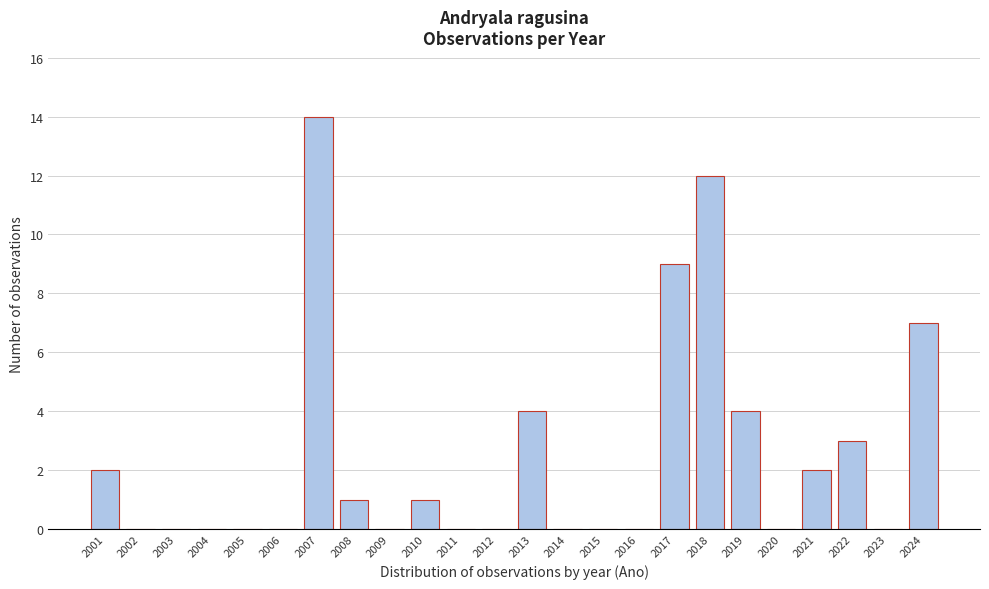

Reading left to right, transcribe all the data shown in this chart.

2001=2	2002=0	2003=0	2004=0	2005=0	2006=0	2007=14	2008=1	2009=0	2010=1	2011=0	2012=0	2013=4	2014=0	2015=0	2016=0	2017=9	2018=12	2019=4	2020=0	2021=2	2022=3	2023=0	2024=7